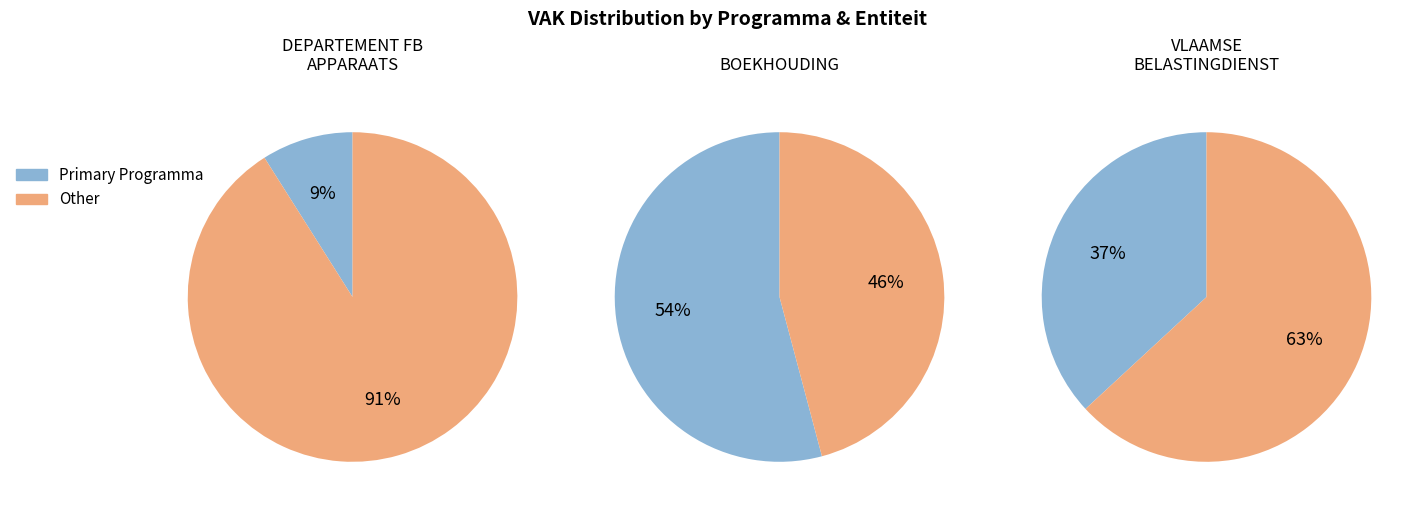

Count the number of slices in the pie.

6